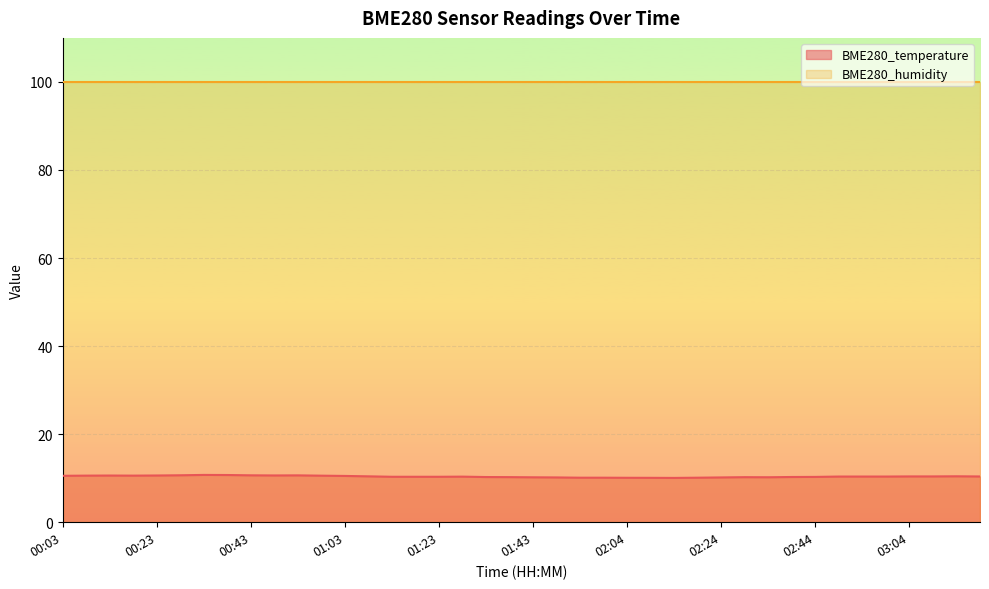

What is the sum of all values?

415.1